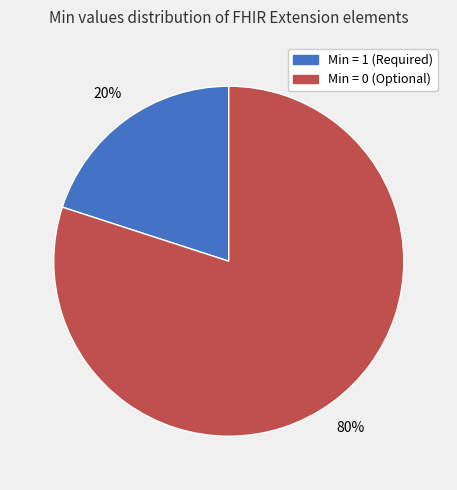

Is there a majority slice in this chart?

Yes